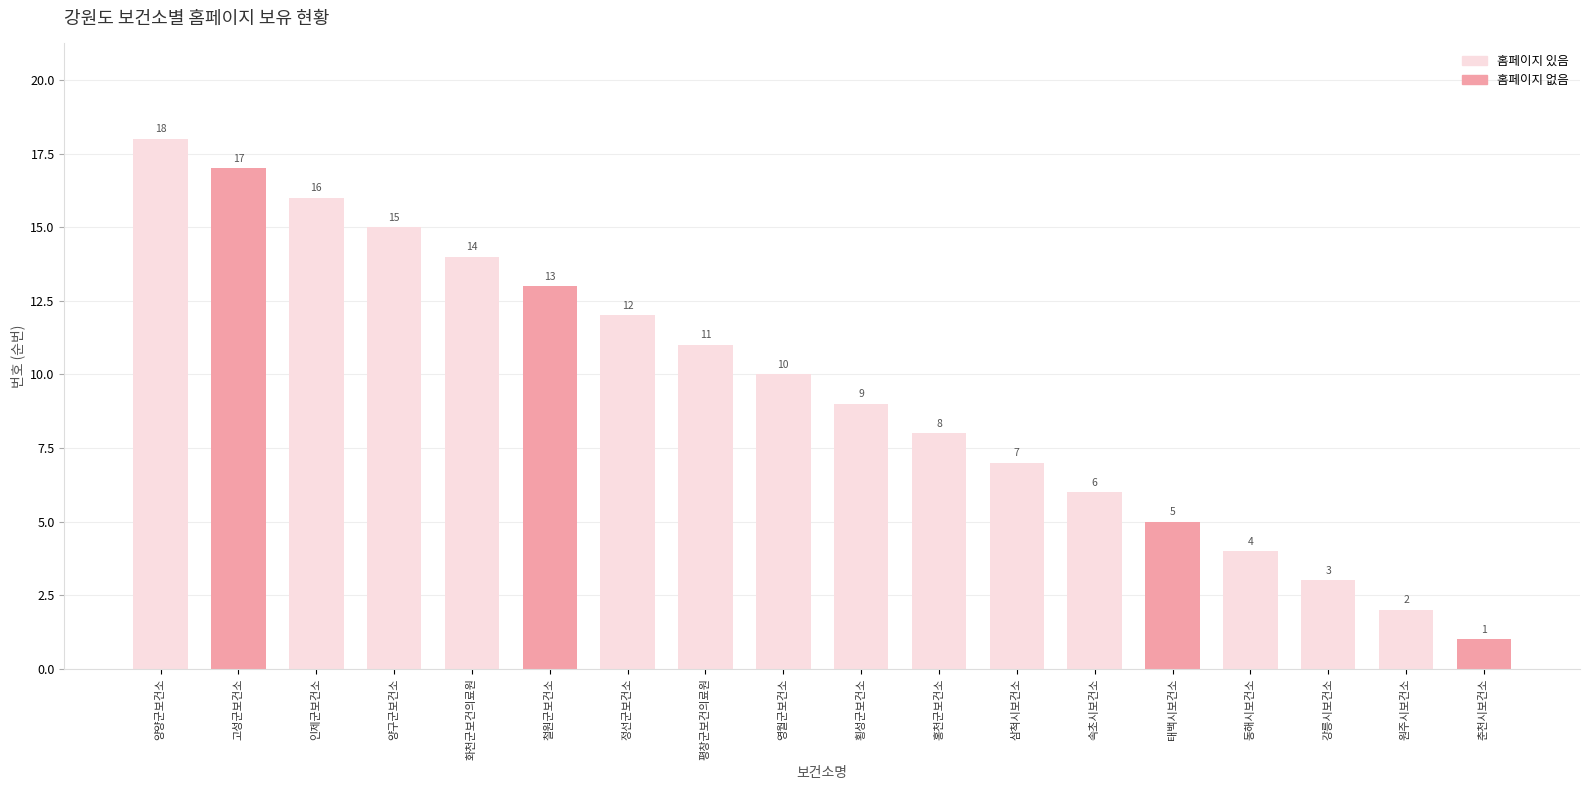

What is the value of the 1st bar from the left?

18